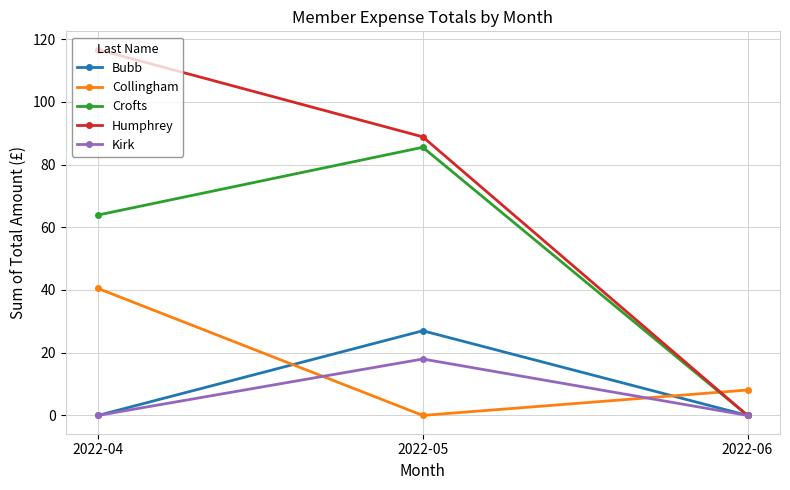

Count the number of categories in the chart.

3